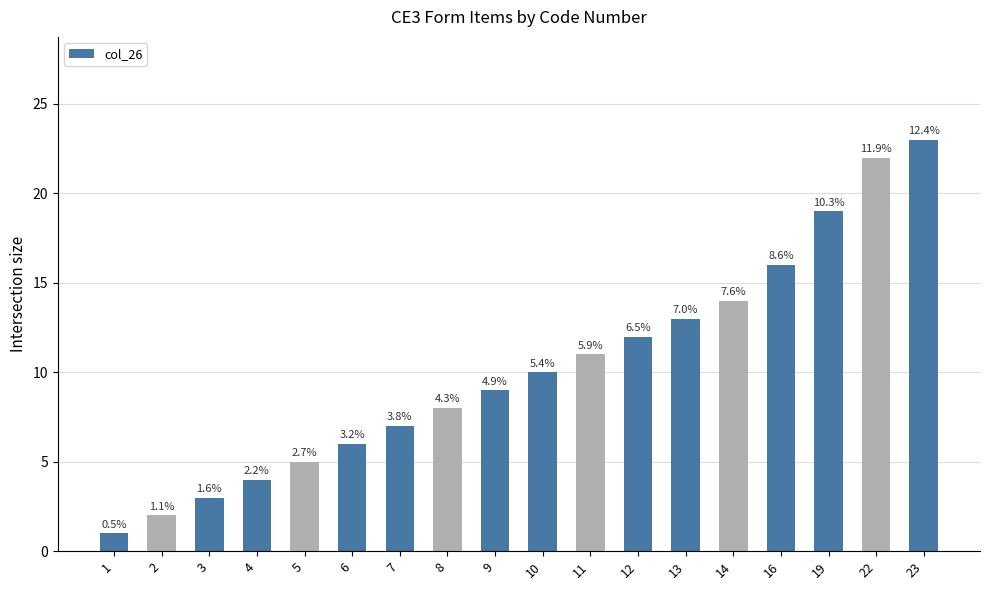

Does the chart contain any negative values?

No